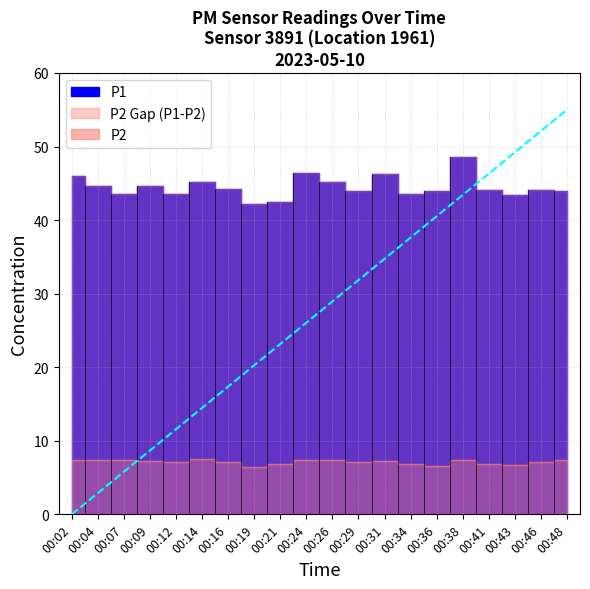

Which category has the highest value in the P1 series?

00:38